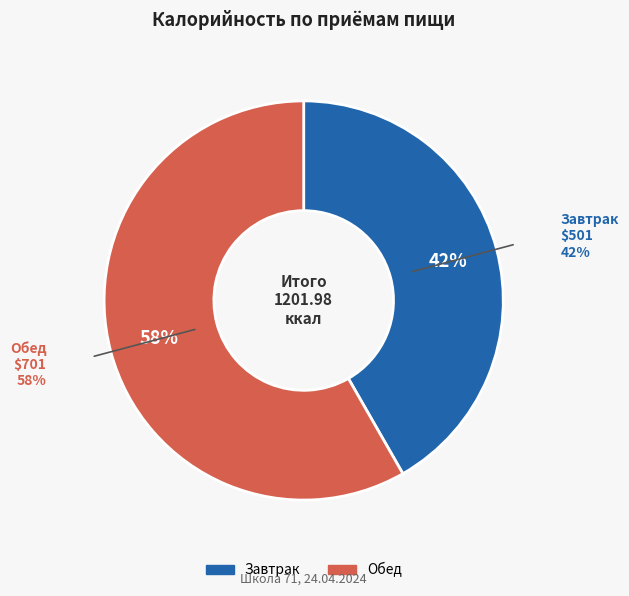

Is the sum of Обед and Завтрак greater than half?

Yes